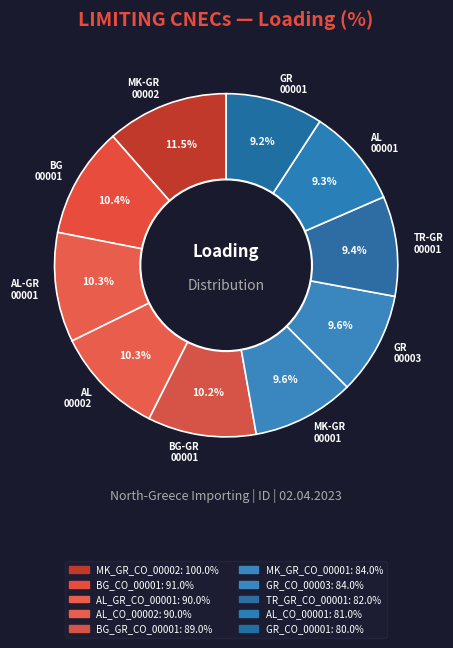

What is the largest slice in the pie chart?

MK-GR 00002